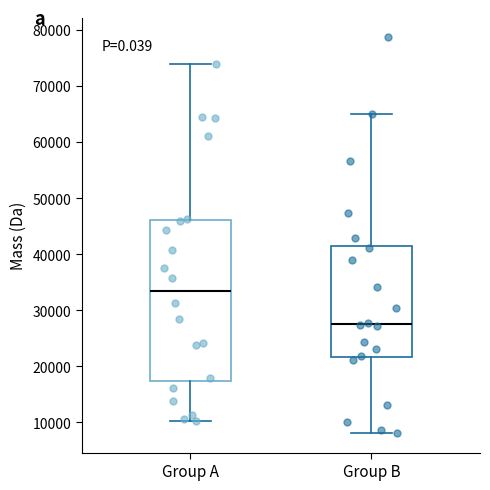

Where does the median line of the box for Group B sit on the y-axis? The values are not printed on the chart, so give them approximately, as read against the axis.

28000